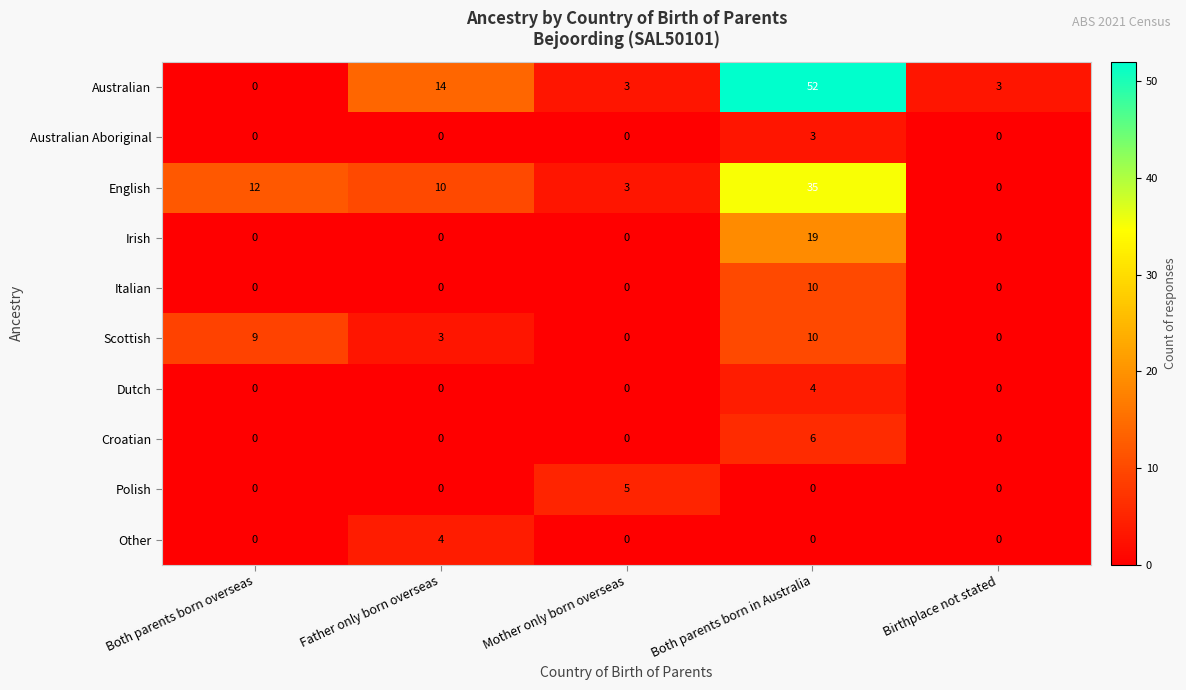

How many distinct data groups are displayed?

10